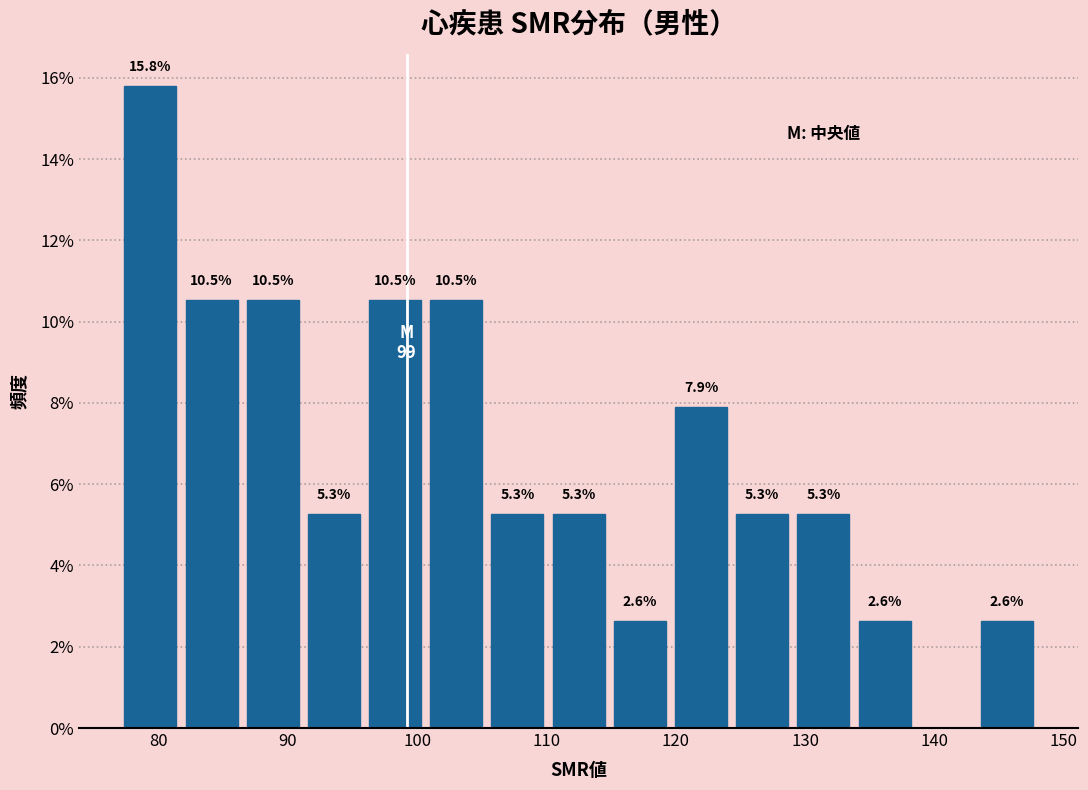

Which range on the x-axis has the tallest bar?

77 to 82